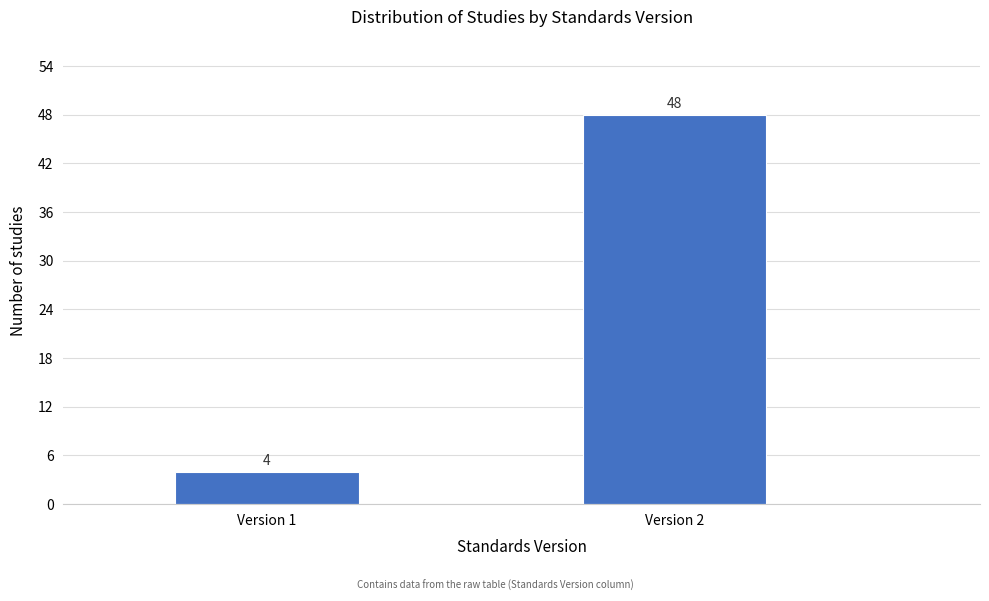

Reading left to right, list all the values displayed in this chart.

Version 1=4	Version 2=48